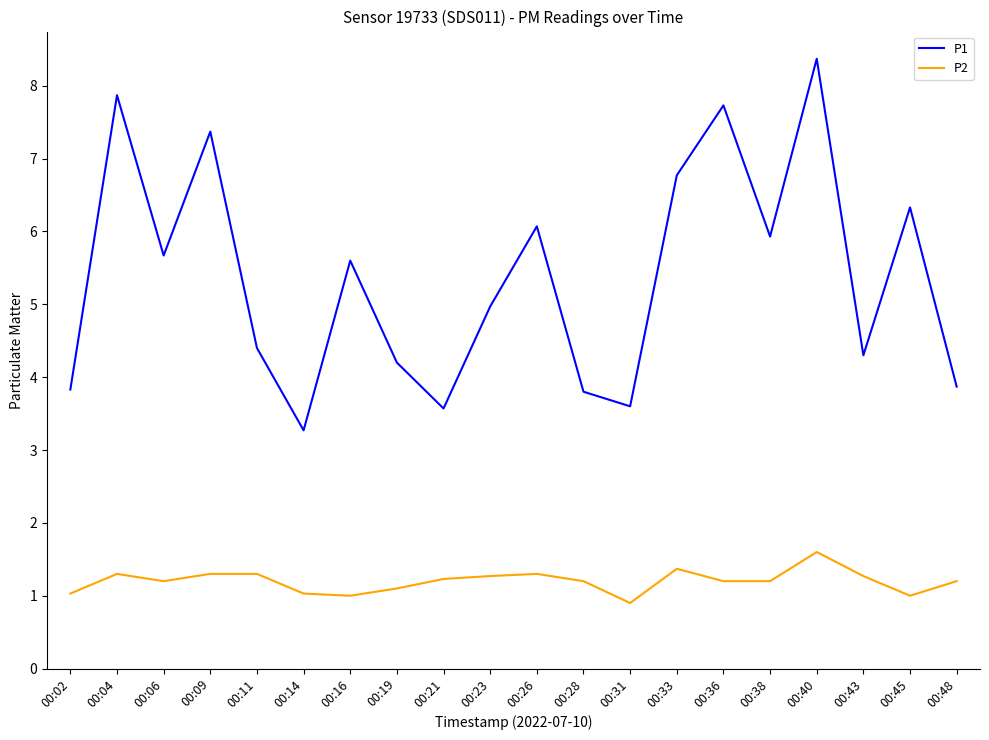

Reading left to right, what are all the values shown in this chart?

P1: 00:02=3.8	00:04=7.9	00:06=5.7	00:09=7.4	00:11=4.4	00:14=3.3	00:16=5.6	00:19=4.2	00:21=3.6	00:23=5.0	00:26=6.1	00:28=3.8	00:31=3.6	00:33=6.8	00:36=7.7	00:38=5.9	00:40=8.4	00:43=4.3	00:45=6.3	00:48=3.9
P2: 00:02=1.0	00:04=1.3	00:06=1.2	00:09=1.3	00:11=1.3	00:14=1.0	00:16=1.0	00:19=1.1	00:21=1.2	00:23=1.3	00:26=1.3	00:28=1.2	00:31=0.9	00:33=1.4	00:36=1.2	00:38=1.2	00:40=1.6	00:43=1.3	00:45=1.0	00:48=1.2